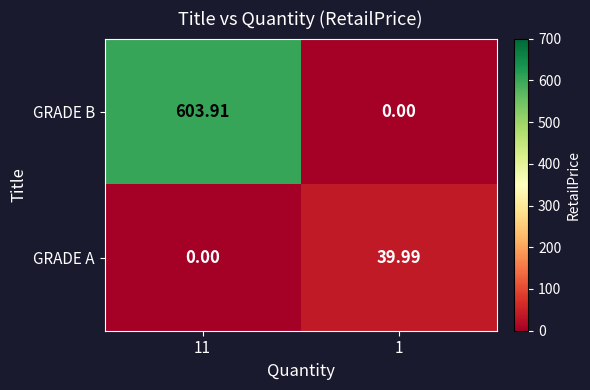

Which series has the widest spread of values?

GRADE B